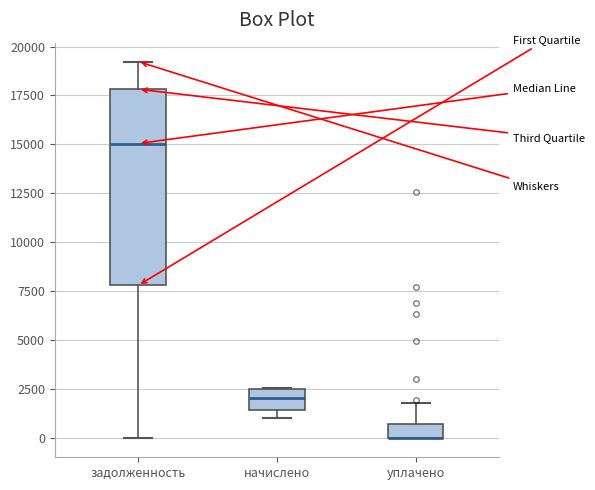

Which box is the tallest, from its lower edge to its upper edge?

задолженность